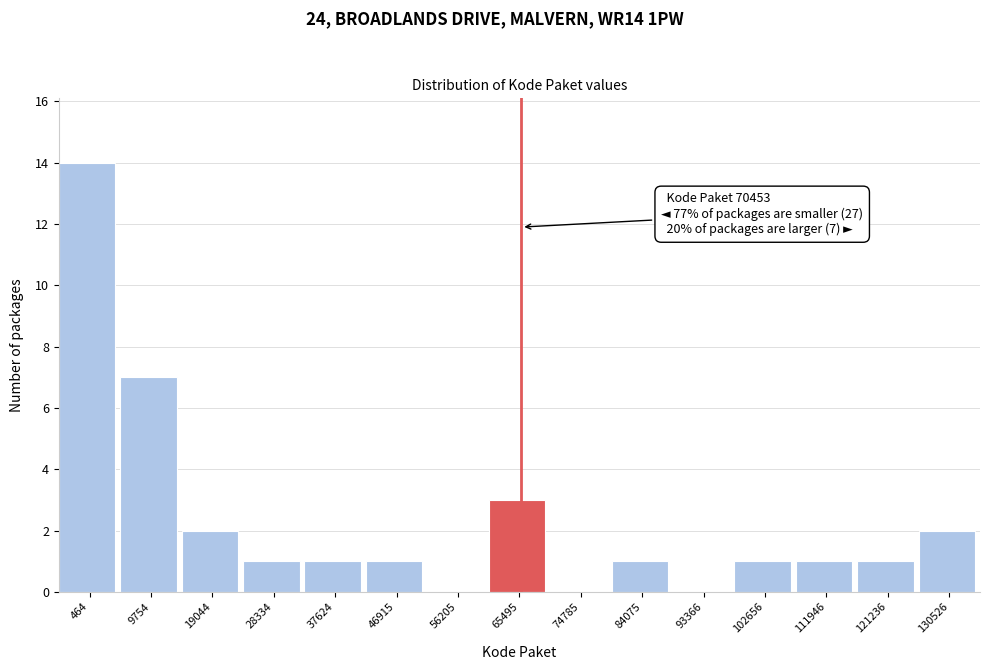

Reading right to left, transcribe all the data shown in this chart.

130526=2	121236=1	111946=1	102656=1	93366=0	84075=1	74785=0	65495=3	56205=0	46915=1	37624=1	28334=1	19044=2	9754=7	464=14